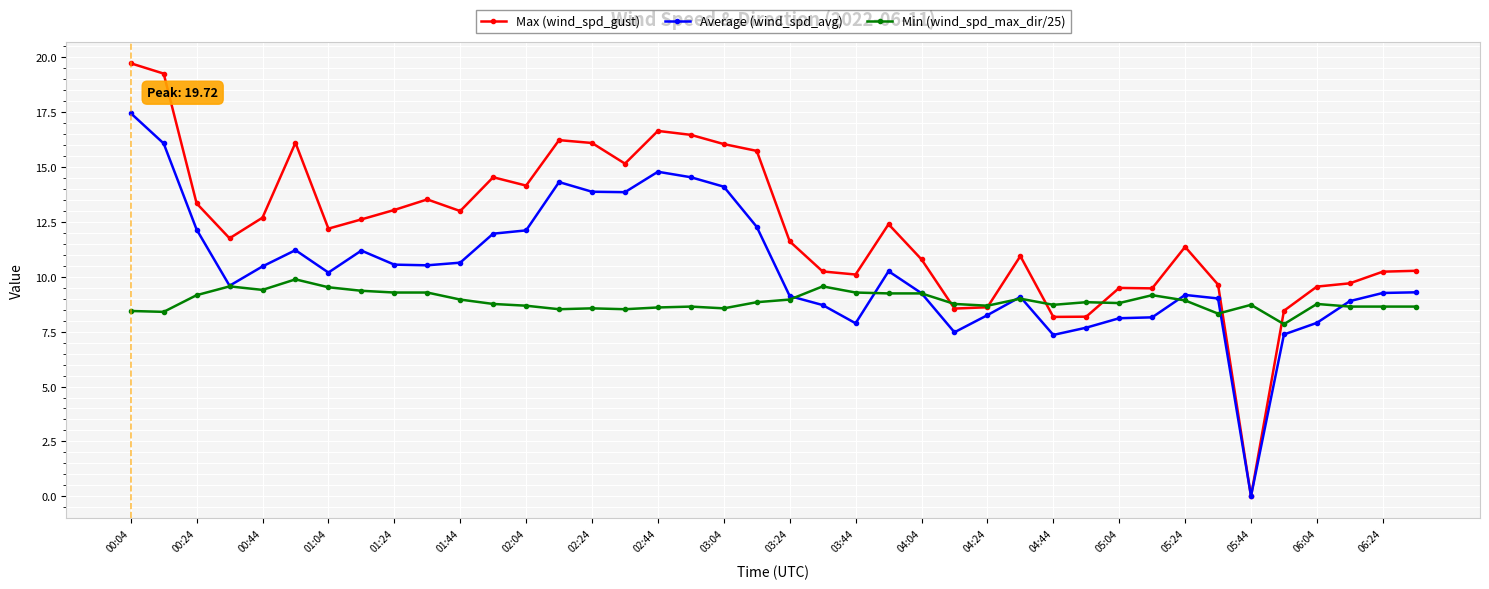

What is the maximum value shown in the chart?

19.7